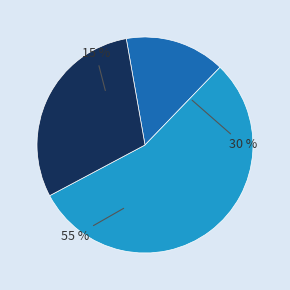

Is 0 the majority of the pie?

No